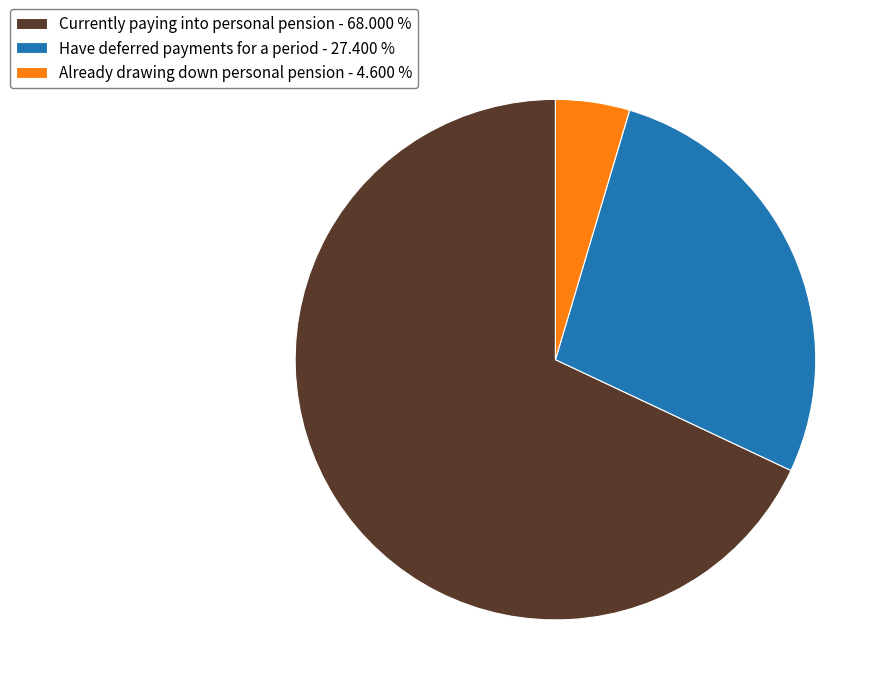

Is there a majority slice in this chart?

Yes